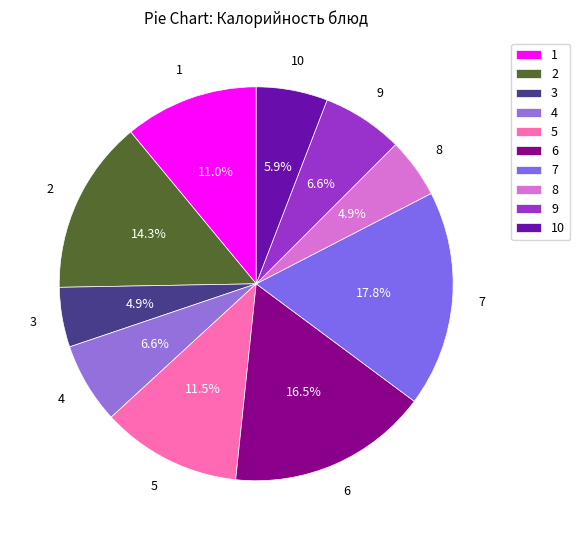

Combined, what portion of the pie is 4 and 5?

18.1%